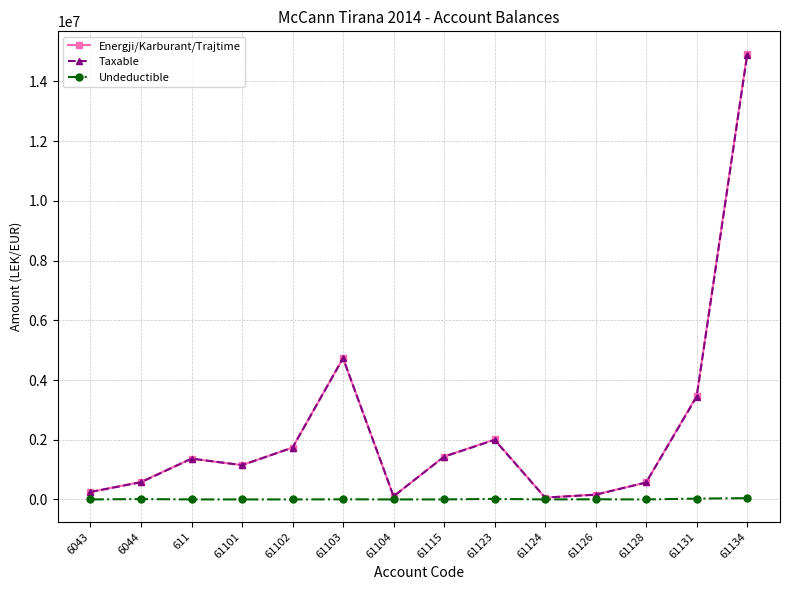

Between 6044 and 61134, which series saw the biggest shift?

Energji/Karburant/Trajtime